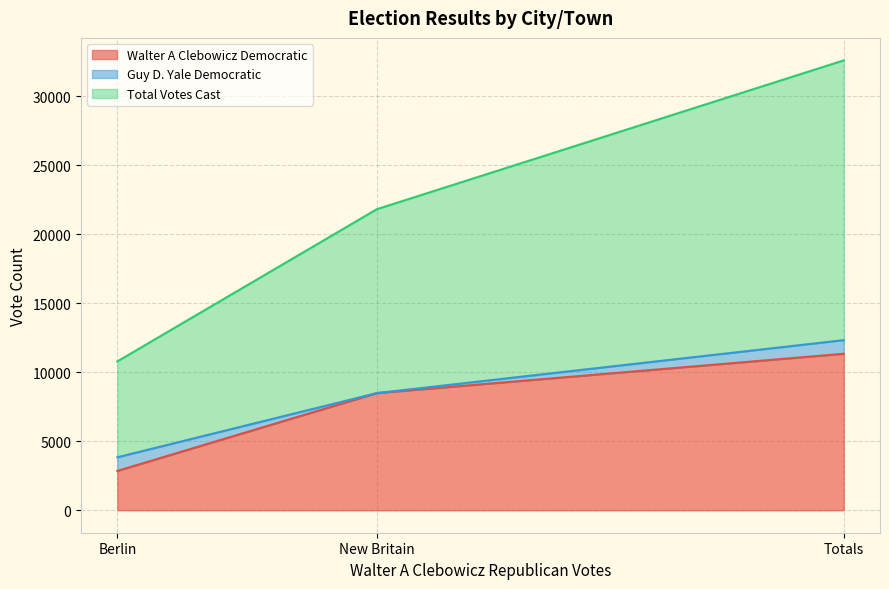

How many Walter A Clebowicz Democratic values are between 2850 and 11339?

3